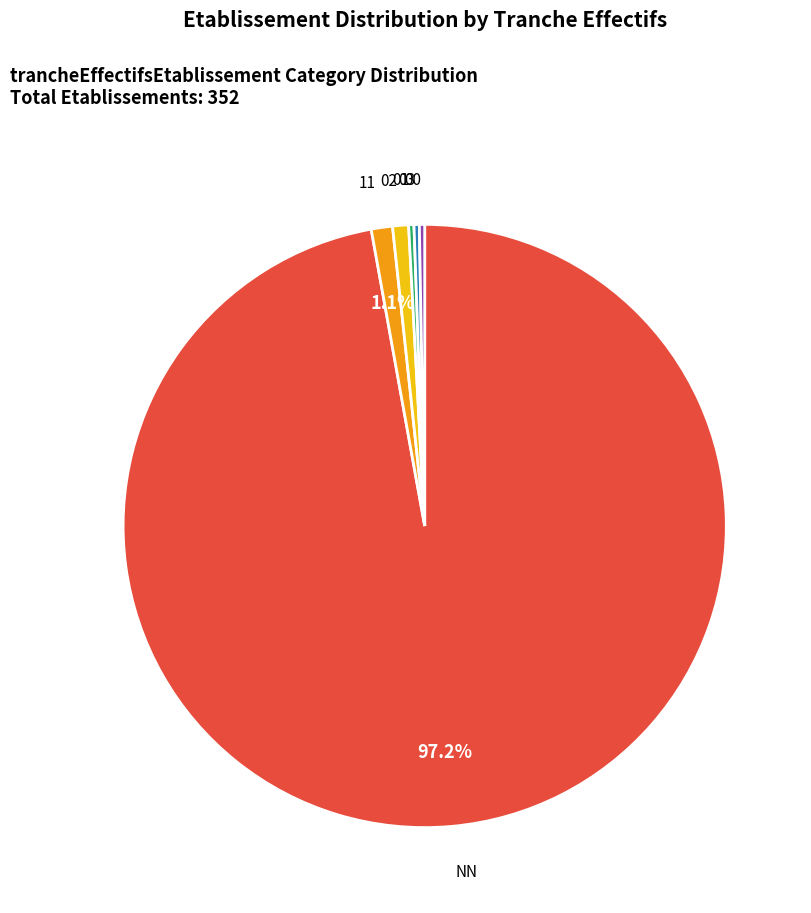

Does any single category account for the majority?

Yes